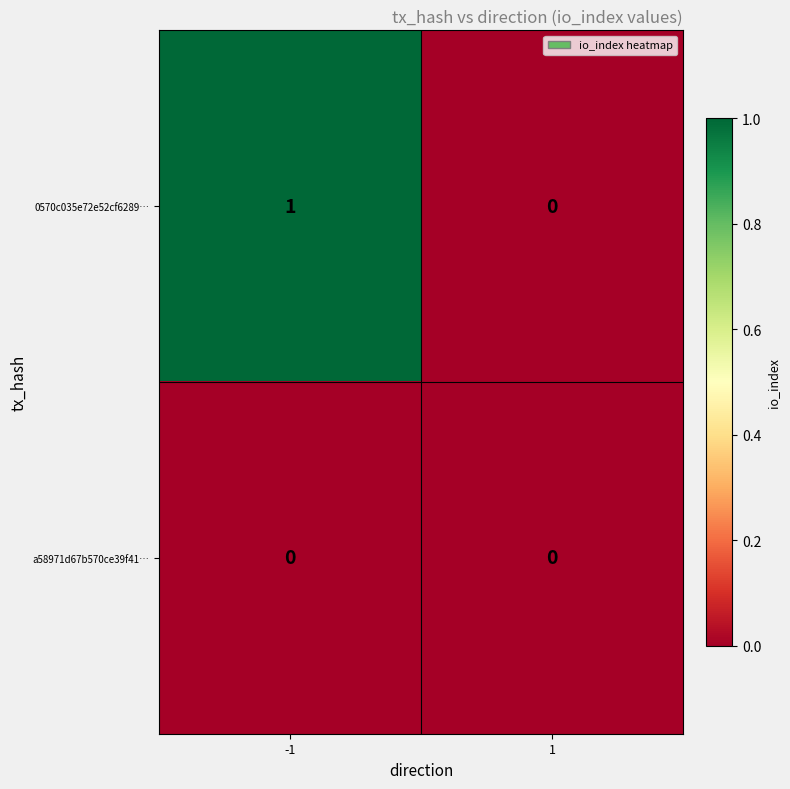

The 0570c035e72e52cf6289… series shows 0 at -1. True or false?

False